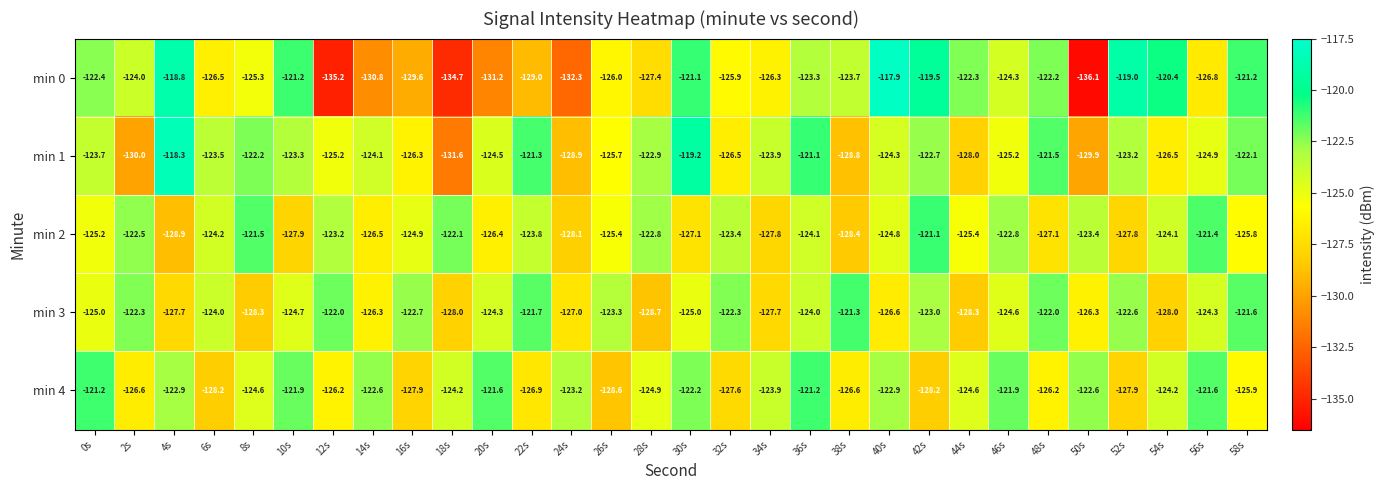

The min 3 series shows -181.3 at 56s. True or false?

False